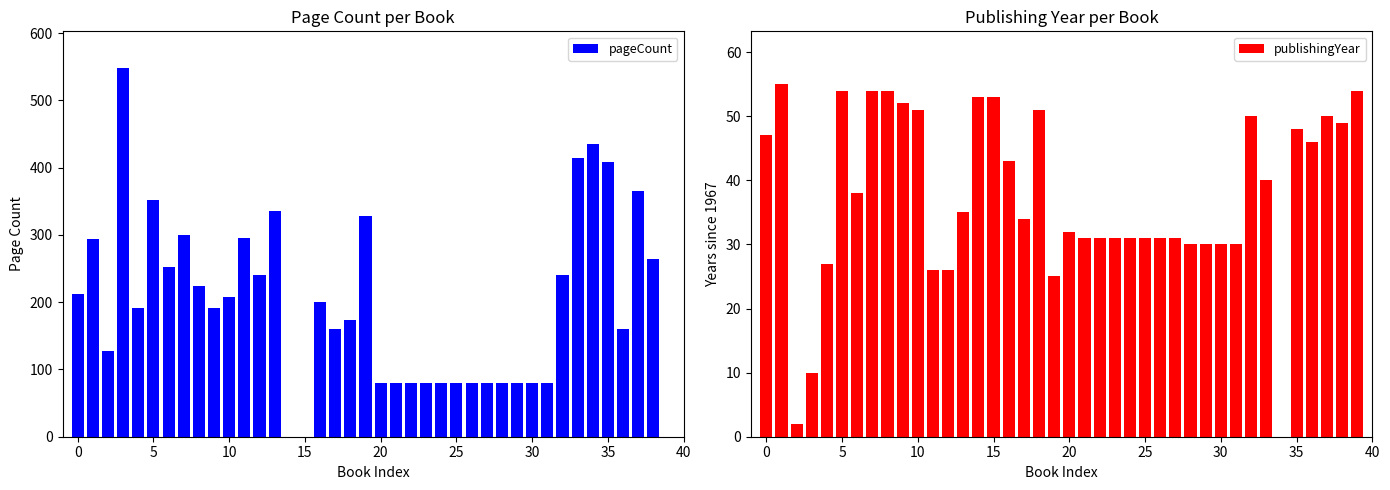

What is the maximum value shown in the chart?

548